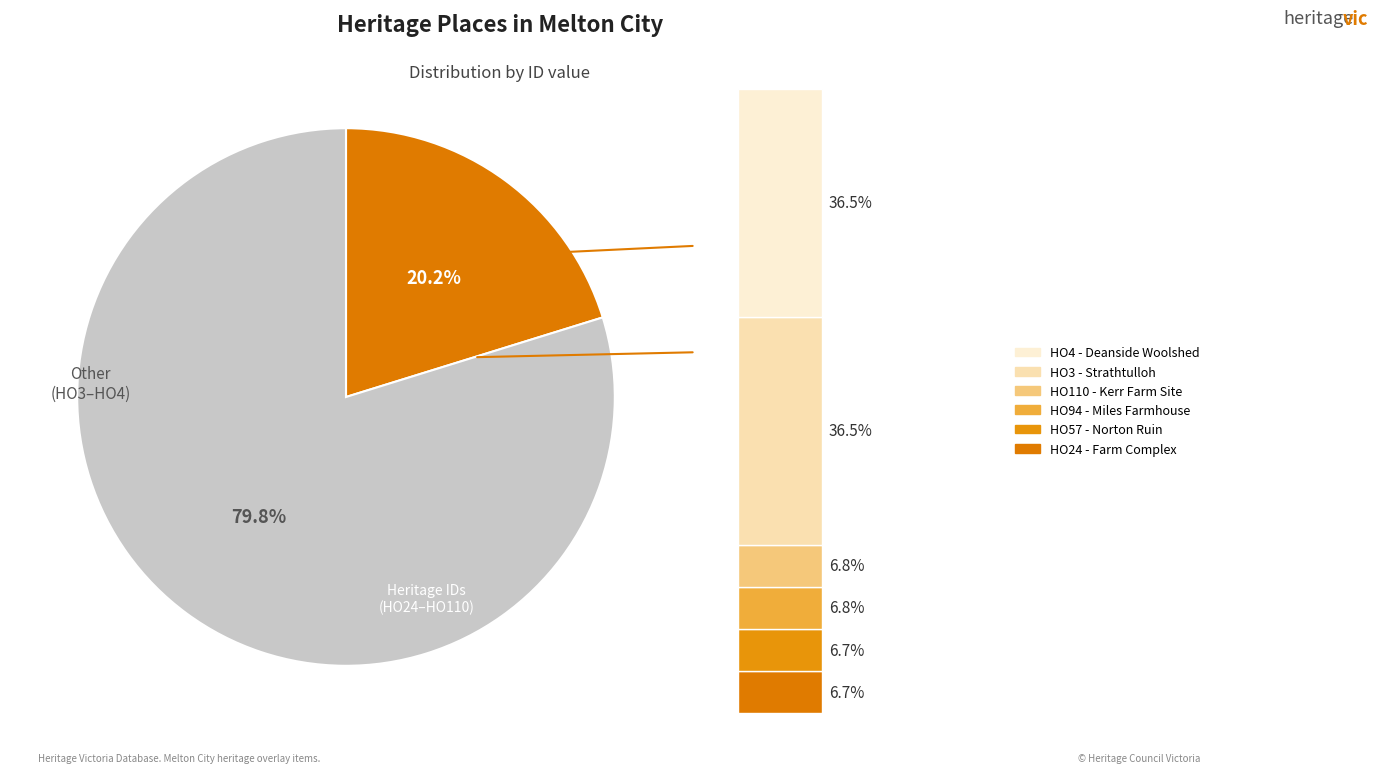

Is the sum of HO4 - Deanside Woolshed Complex and HO110 - Kerr Farm Site greater than half?

No